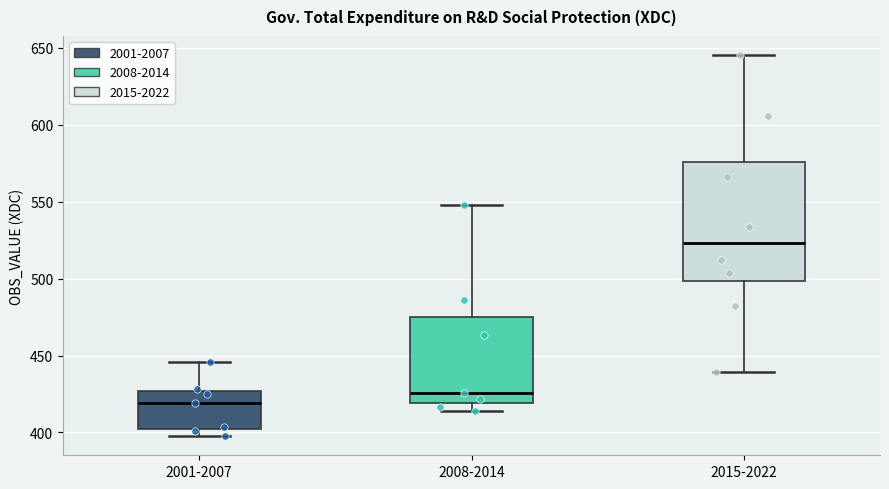

Reading left to right, transcribe this box plot: for each box, give where its median line is, the range the box spans, and where its two whiskers end, as read against the y-axis. The values are not printed on the chart, so give them approximately, as read against the axis.

2001-2007: median 420, box 400 to 425, whiskers 400 (just below the box's lower edge) to 445
2008-2014: median 425, box 420 to 475, whiskers 415 to 550
2015-2022: median 525, box 500 to 575, whiskers 440 to 645